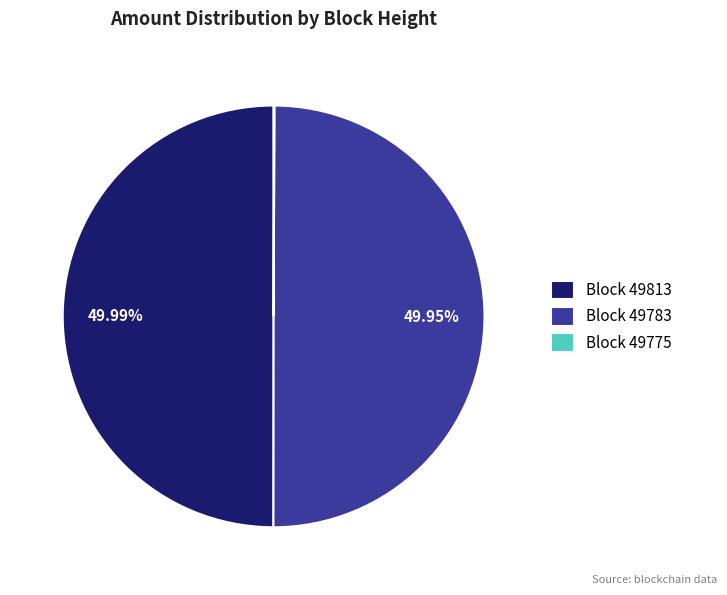

Approximately how many times larger is the value at Block 49813 compared to Block 49783?

1.0